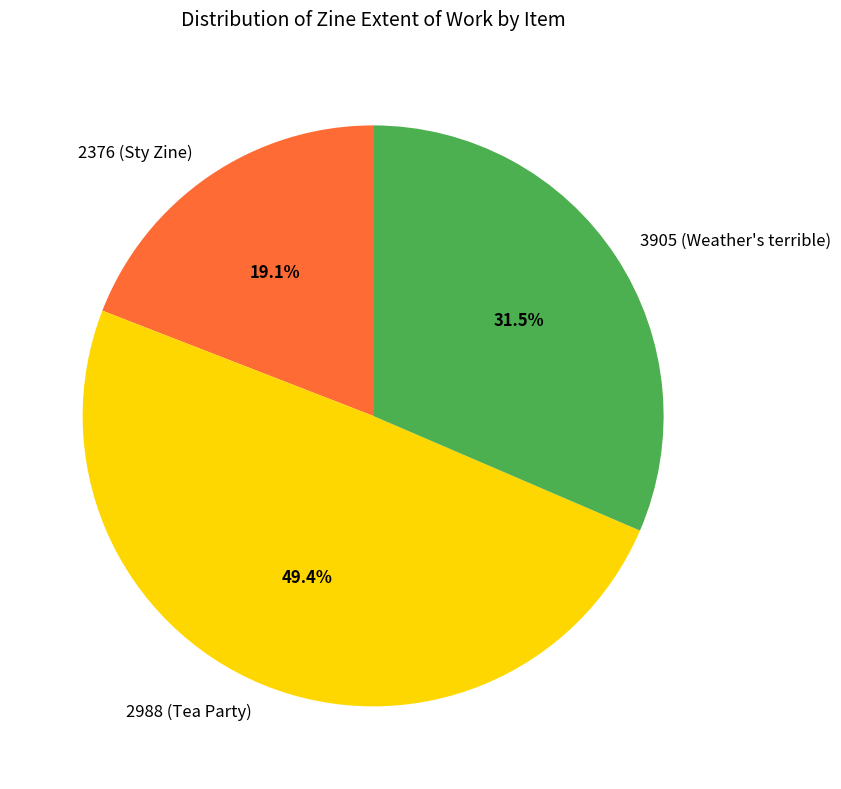

To the nearest percent, what is the difference between the 2376 (Sty Zine) and 2988 (Tea Party) slice percentages?

30%